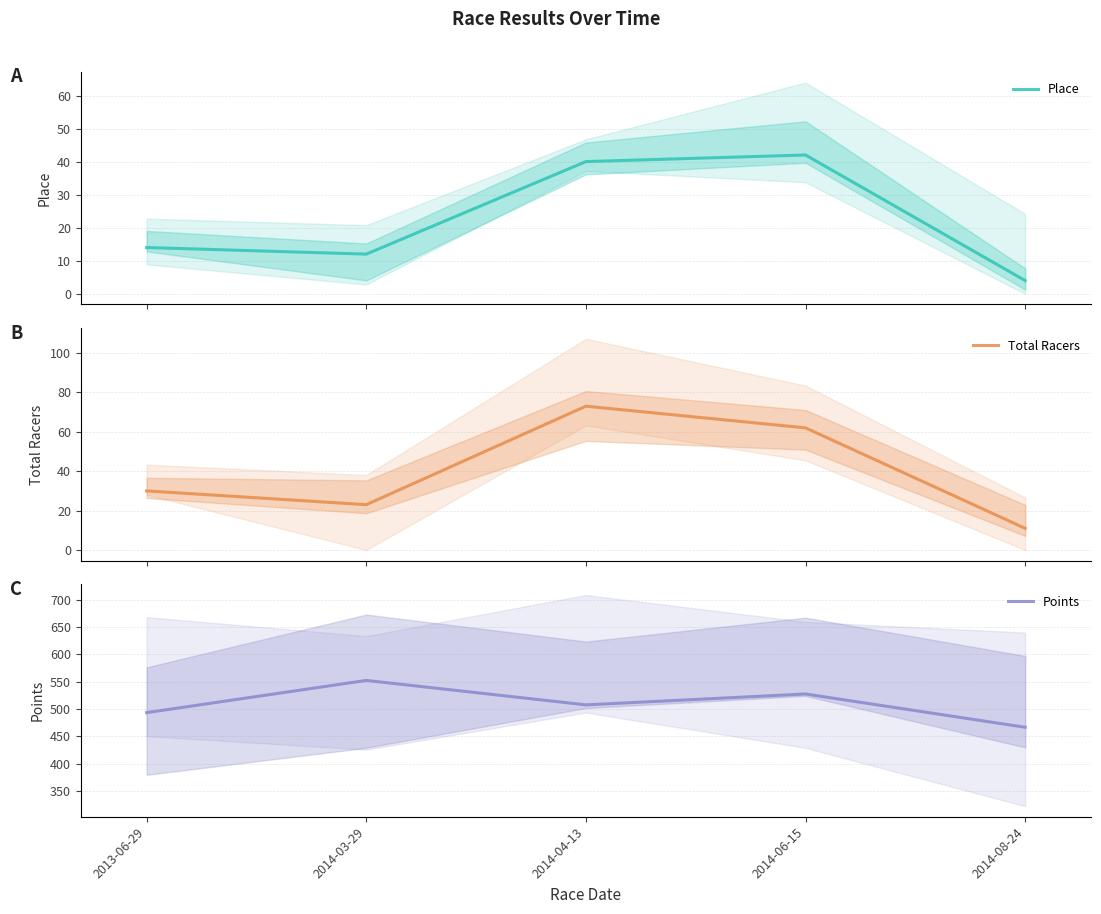

What is the difference between the second highest and minimum values in the Total Racers series?

51